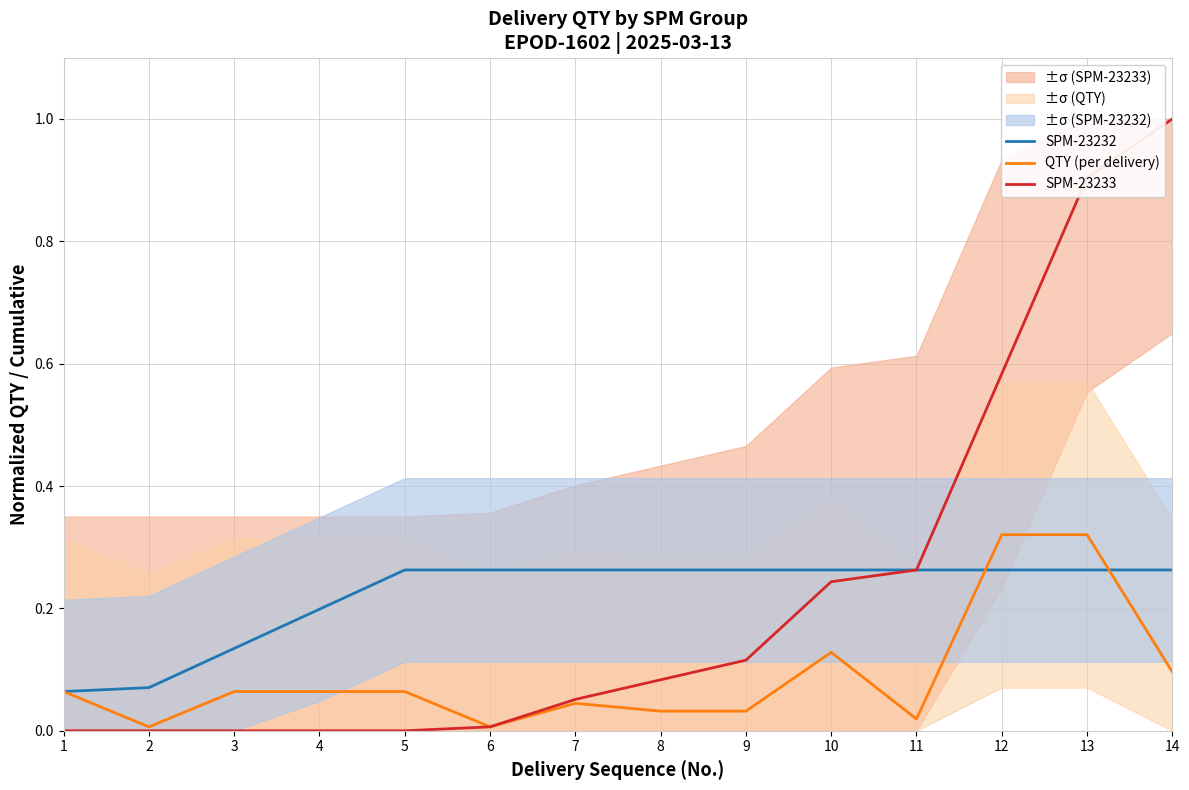

What is the sum of the QTY (per delivery) values at 2 and 7?

0.1